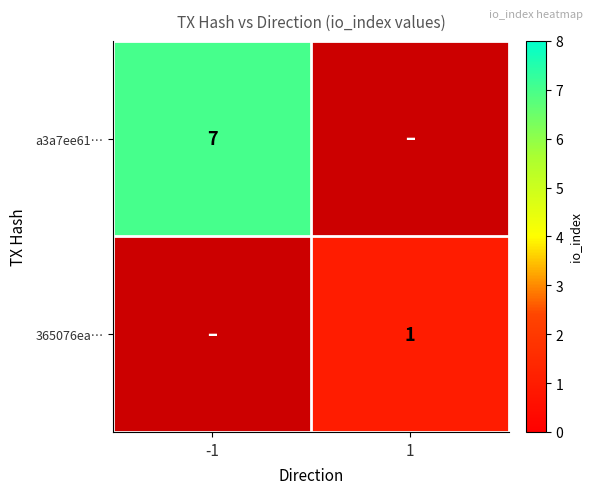

Between 1 and -1, which is larger?

-1